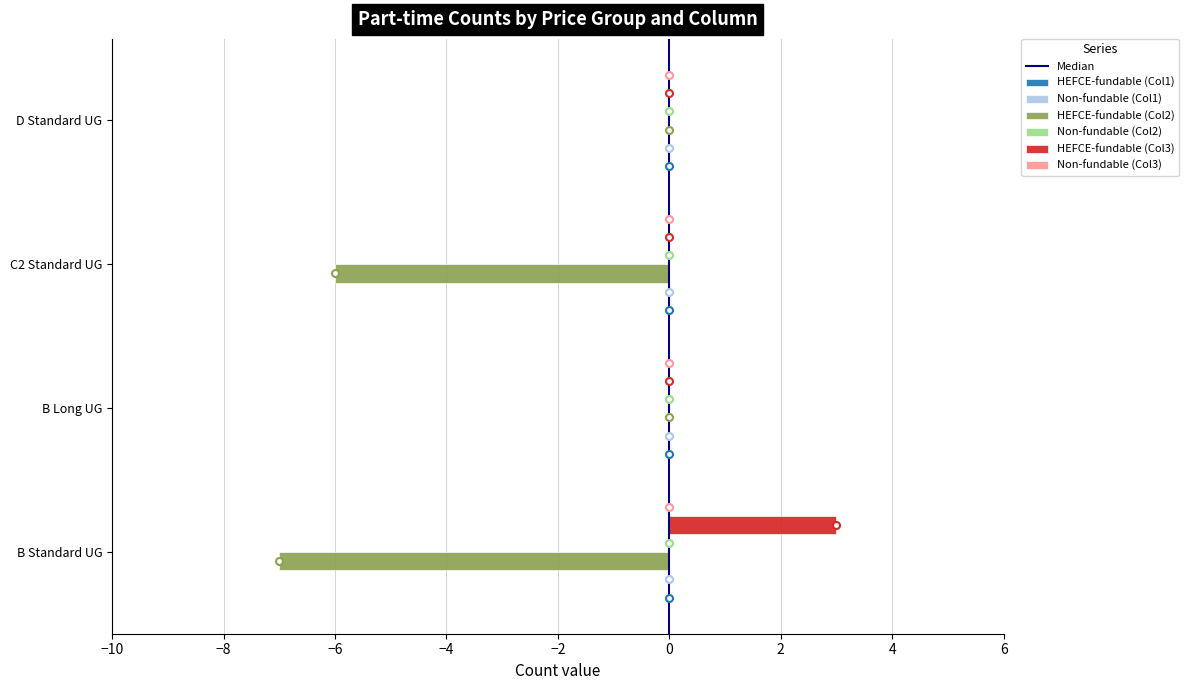

Which series has the largest total across all categories?

HEFCE-fundable (Col3)